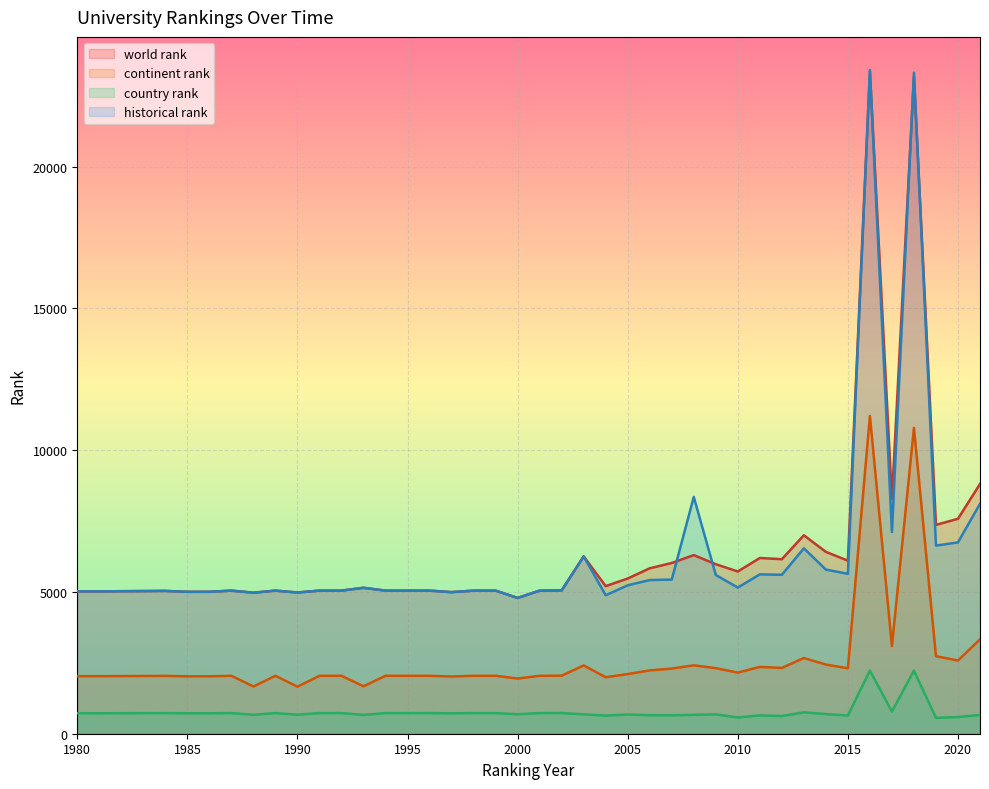

Does the chart display data point markers on the line(s)?

No